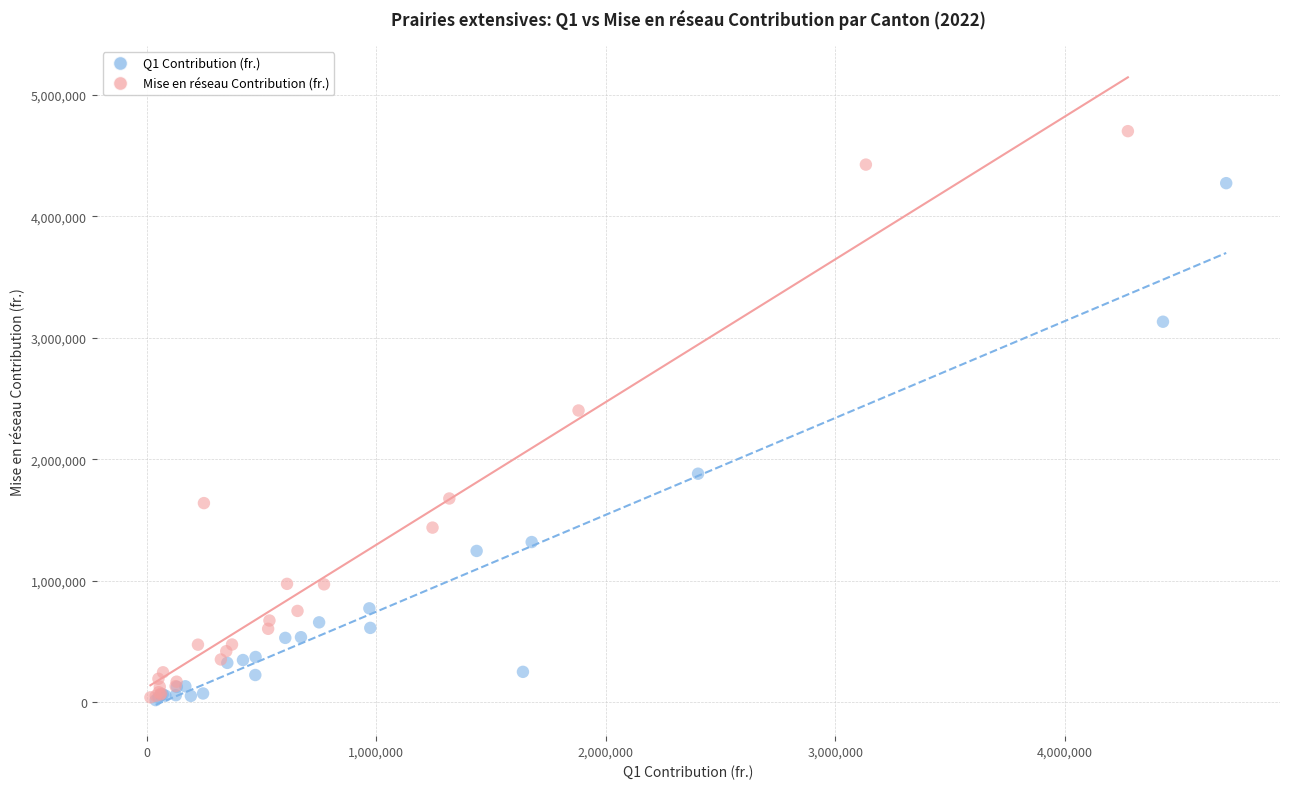

Which series has the largest Y range (max minus min)?

Mise en réseau Contribution (fr.)